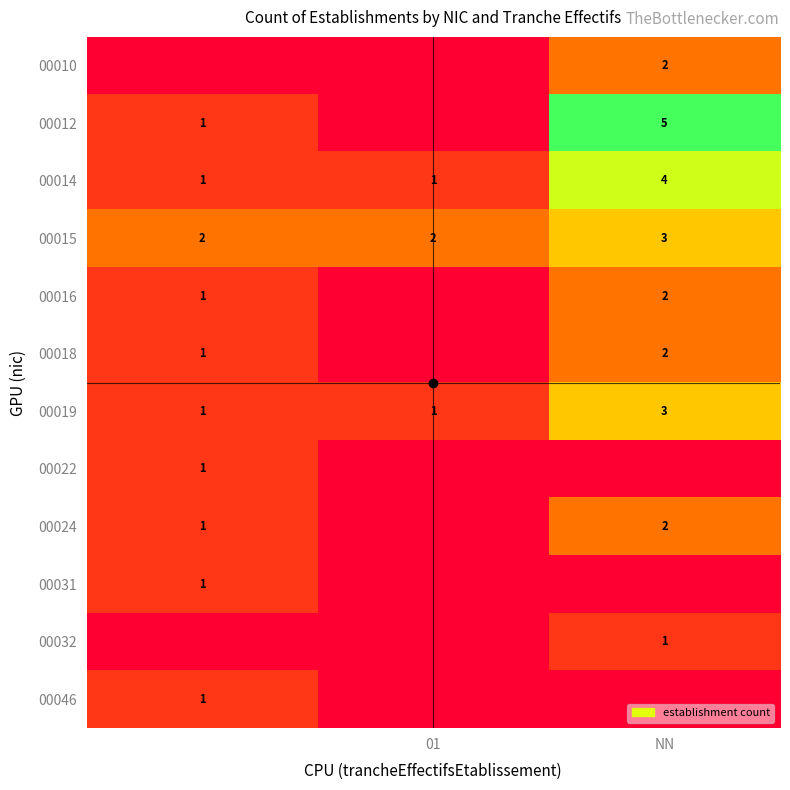

The 00032 series shows 1 at NN. True or false?

False